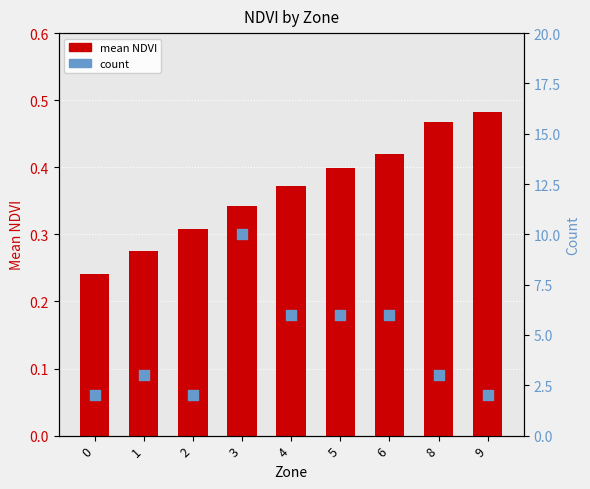

What are all the series names shown in the legend?

mean NDVI, count